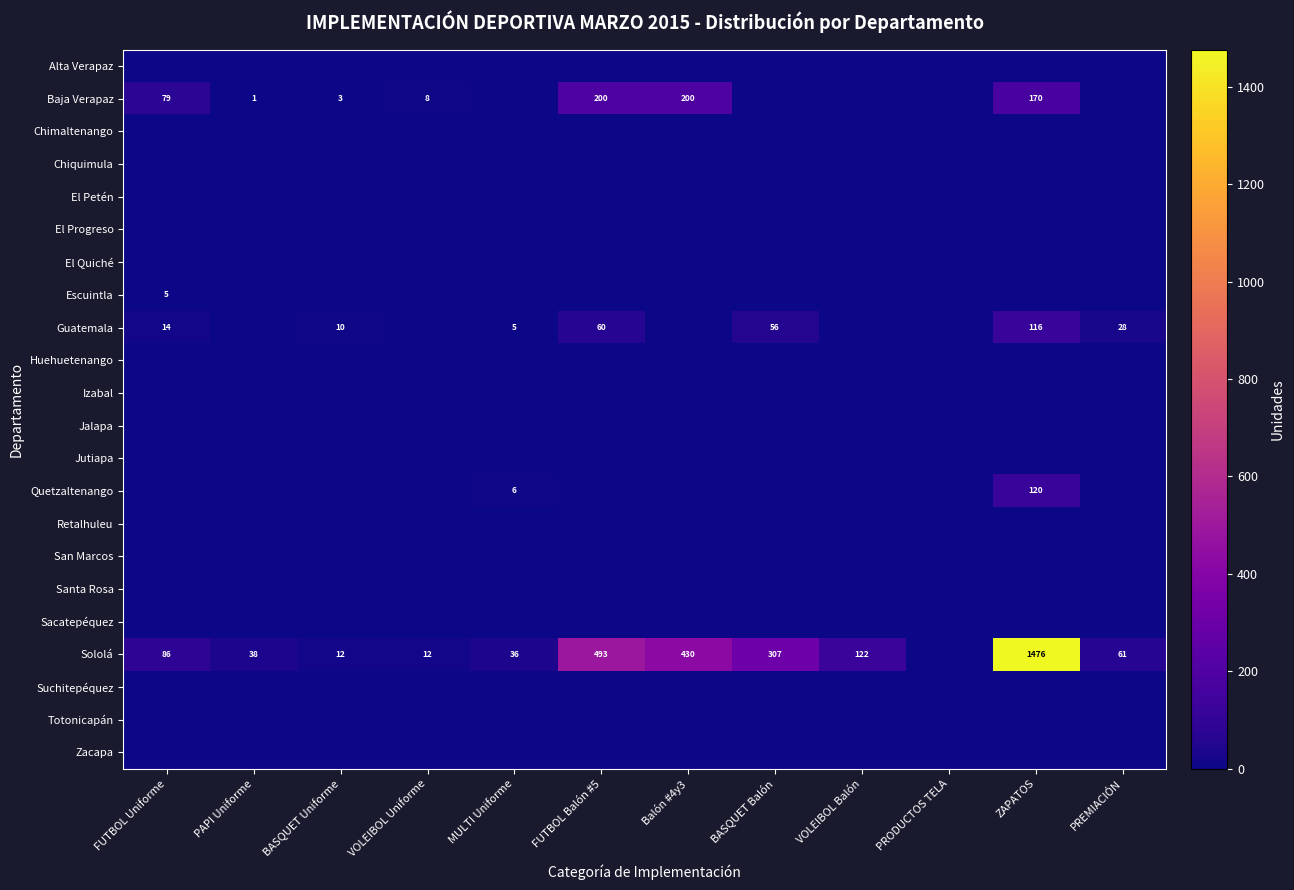

What is the sum of the Sololá values at BASQUET Balón and PAPI Uniforme?

345